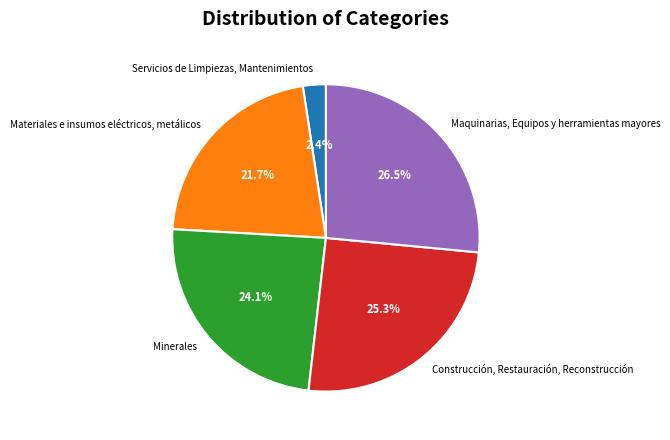

To the nearest percent, what is the difference between the Materiales e insumos eléctricos, metálicos and Maquinarias, Equipos y herramientas mayores slice percentages?

5%